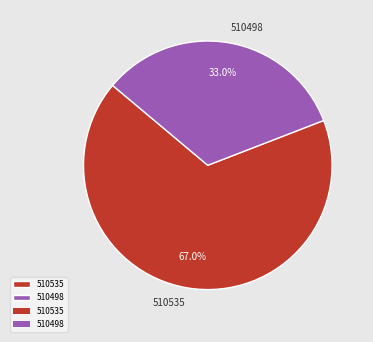

What percentage is the 510535 slice, to the nearest percent?

67%